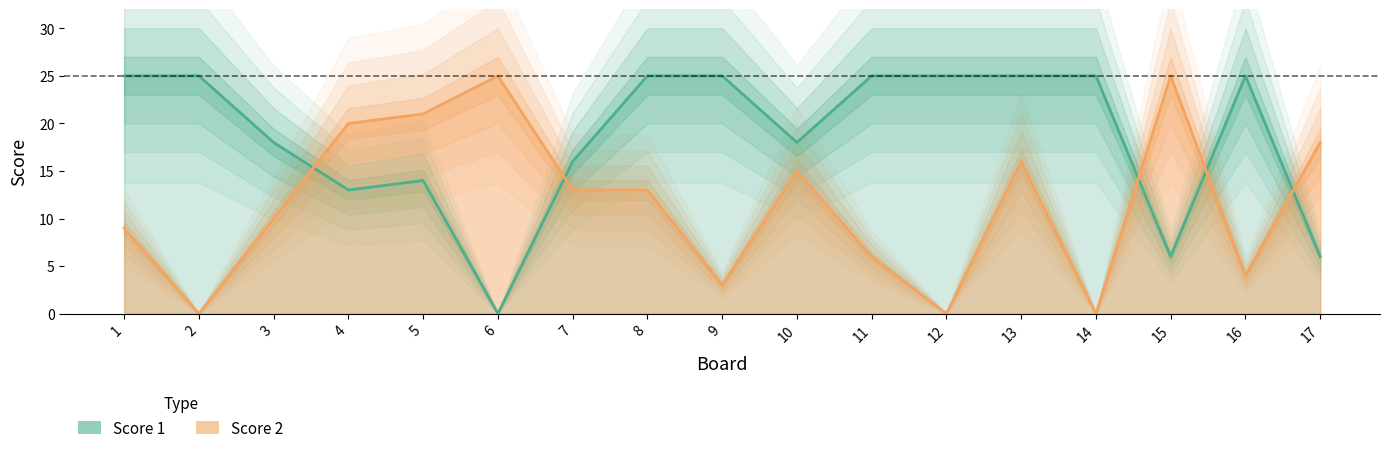

At which category is the sum across all series the highest?

13